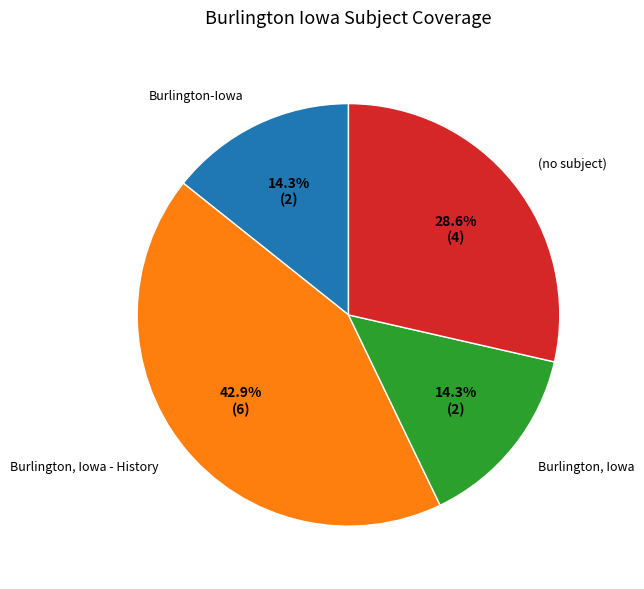

Does any single category account for the majority?

No